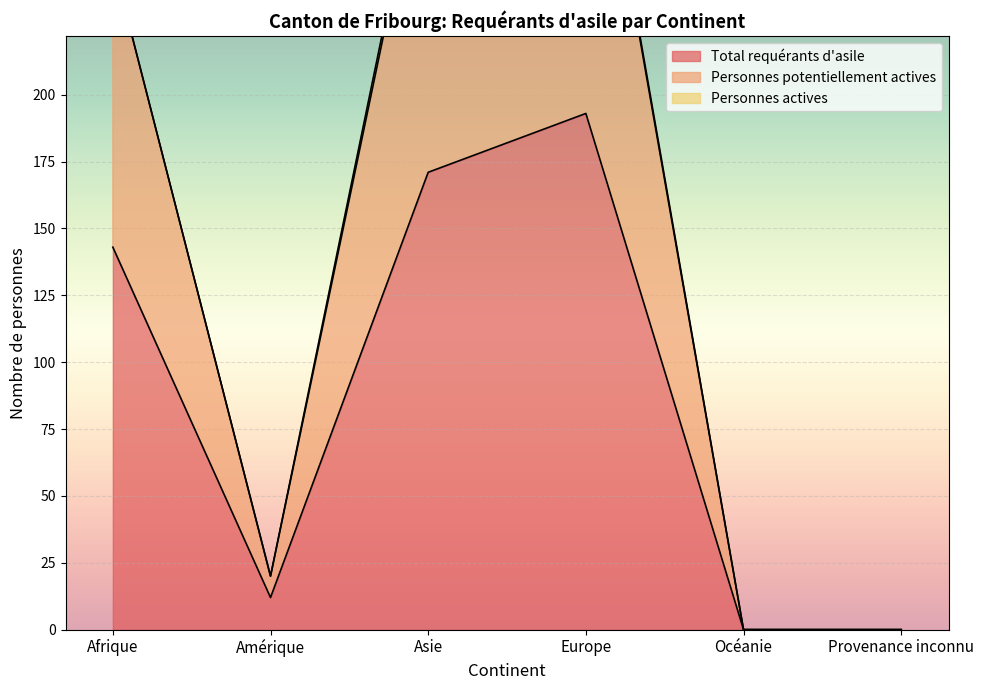

Reading right to left, transcribe all the data shown in this chart.

Total requérants d'asile: 0	0	193	171	12	143
Personnes potentiellement actives: 0	0	338	306	20	250